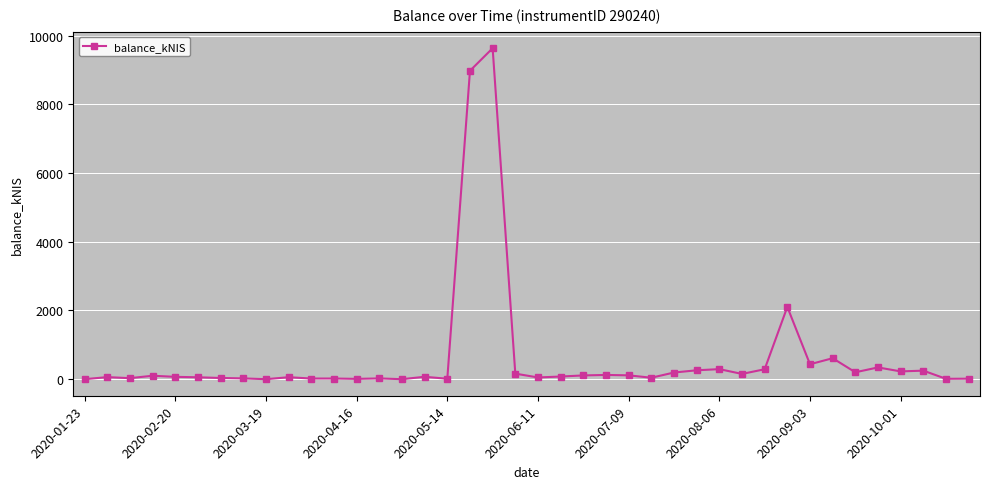

What is the greatest value displayed?

9635.9